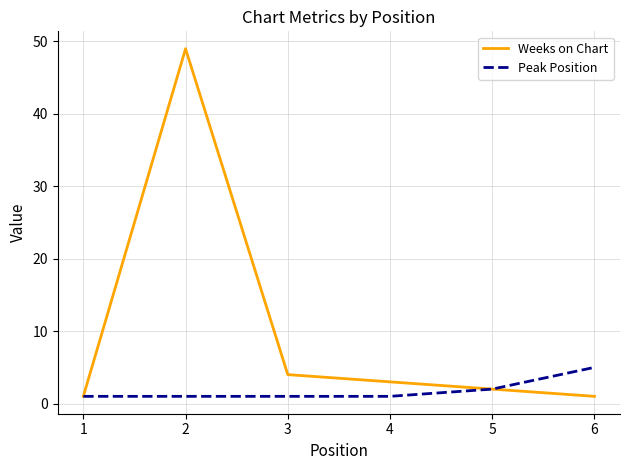

Which series has the largest total across all categories?

Weeks on Chart